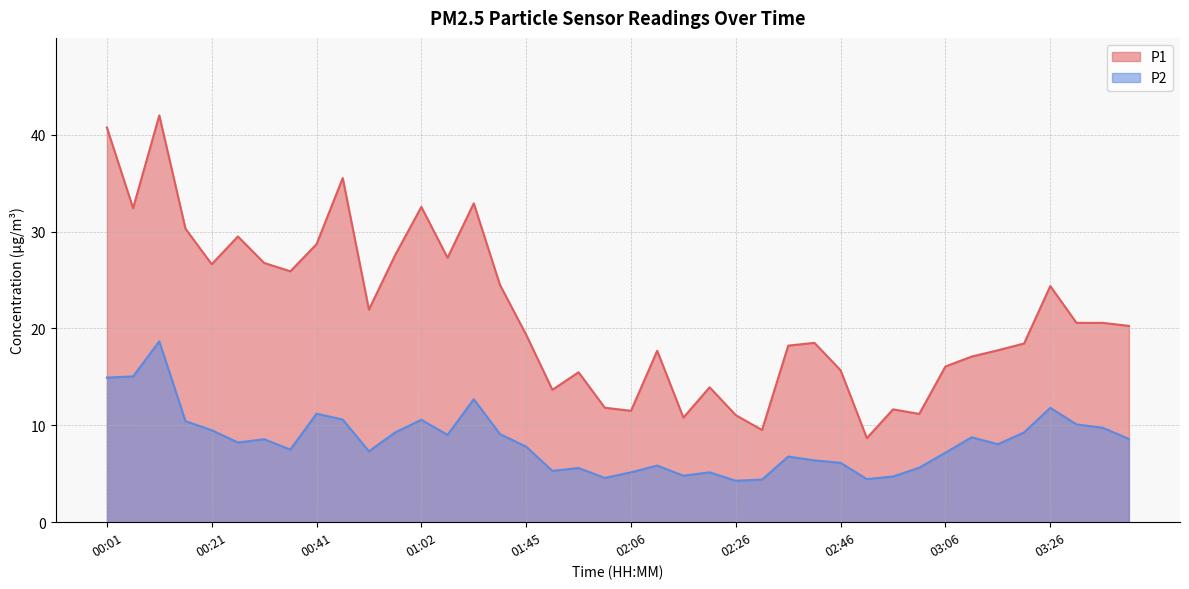

What position from the left is 02:06?

21